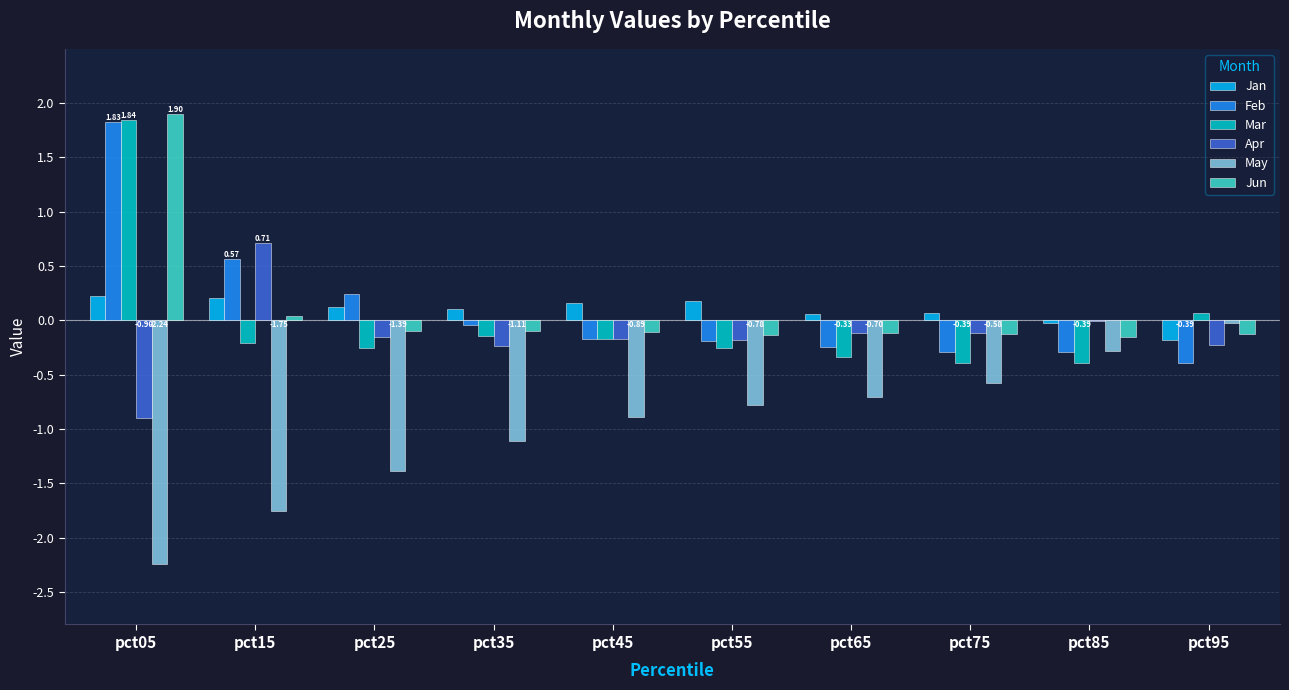

What is the greatest value displayed?

1.9